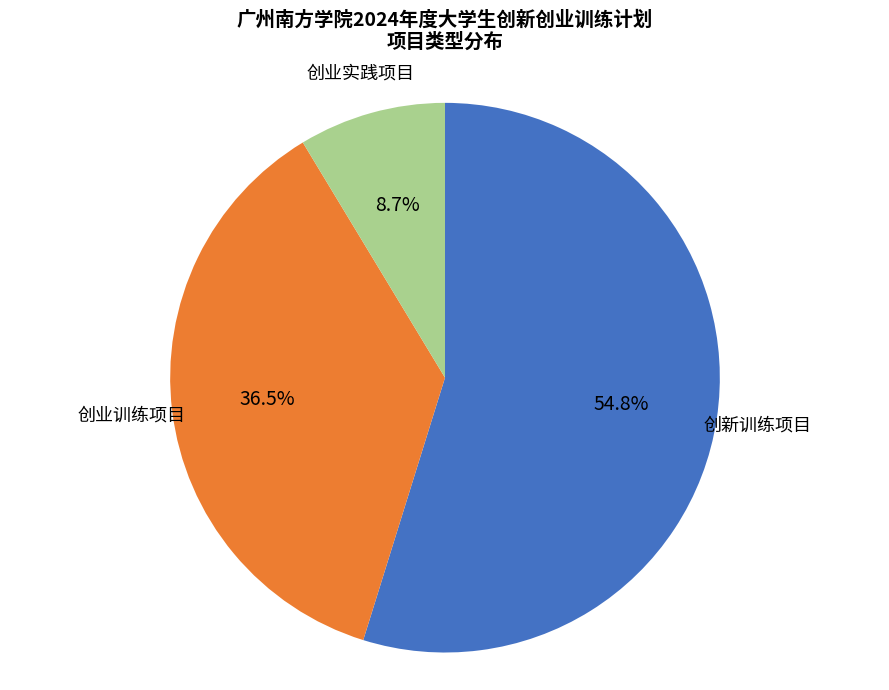

Does any single category account for the majority?

Yes